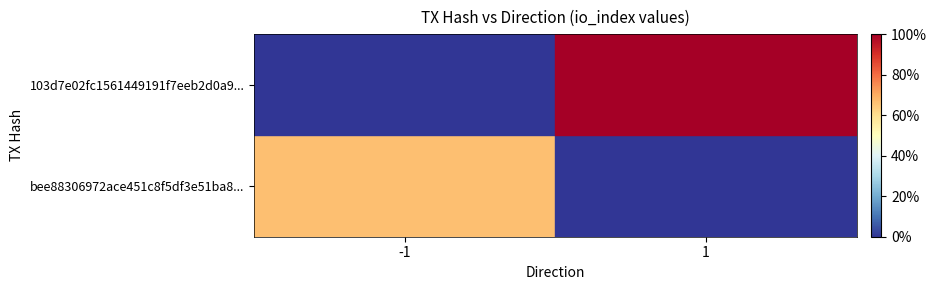

What is the difference between the 103d7e02fc1561449191f7eeb2d0a9... values at 1 and -1?

1.0